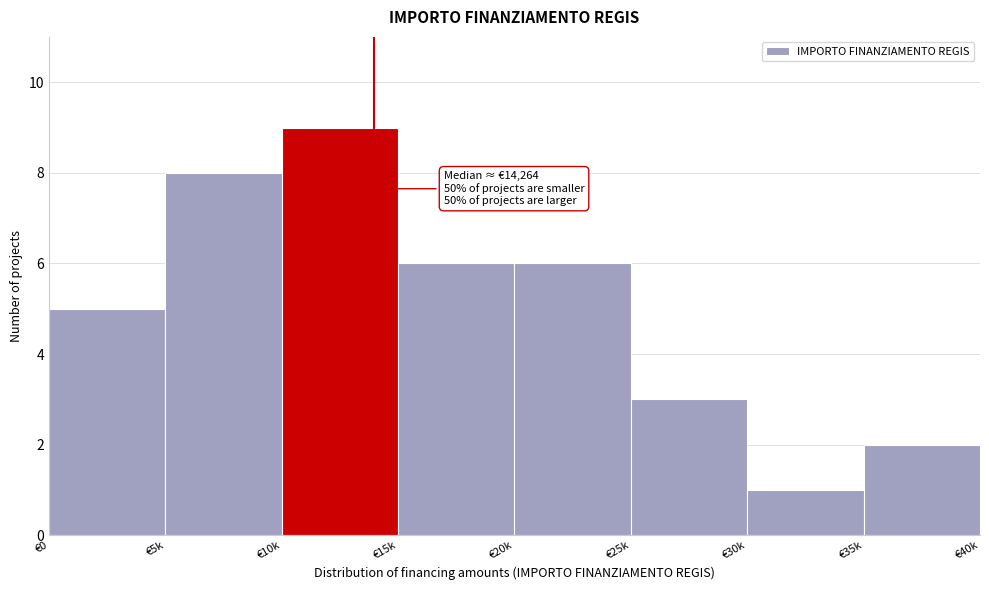

Reading left to right, list all the values displayed in this chart.

5	8	9	6	6	3	1	2